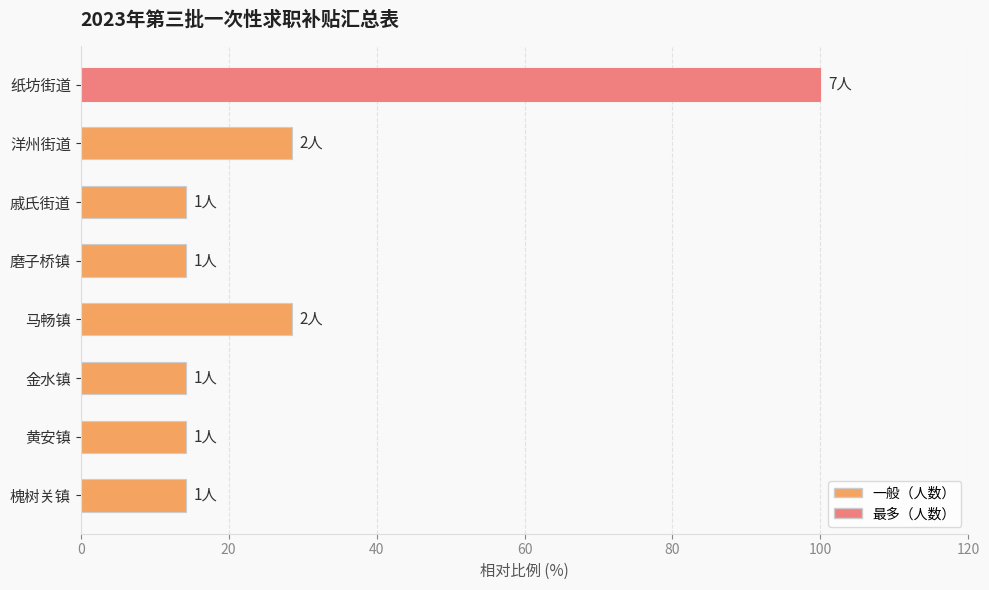

True or false: the data shows 100.0 at 纸坊街道.

True